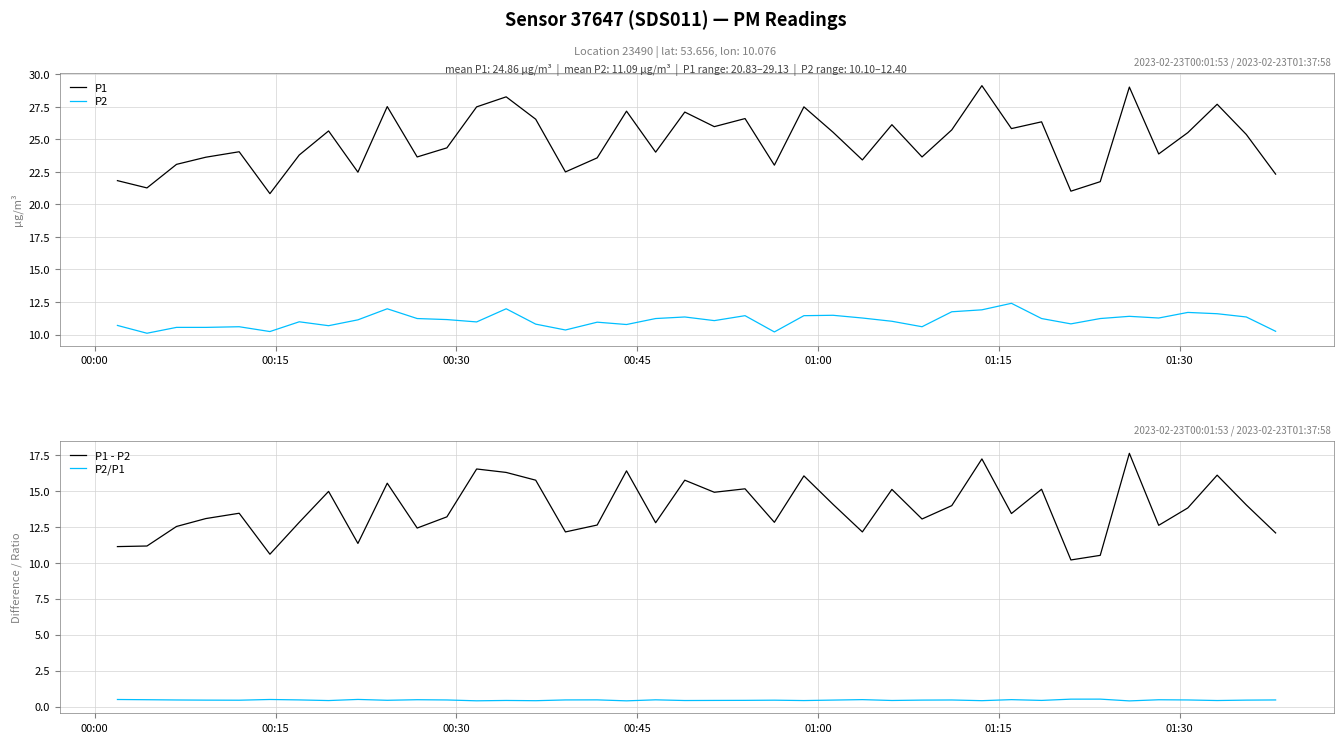

What is the maximum value shown in the chart?

29.1